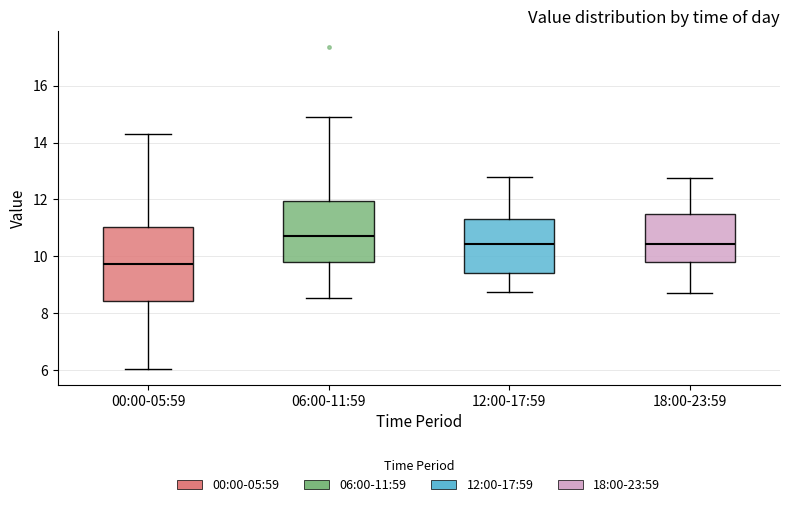

Where is the upper edge of the box for 06:00-11:59 on the y-axis? The values are not printed on the chart, so give them approximately, as read against the axis.

12.0